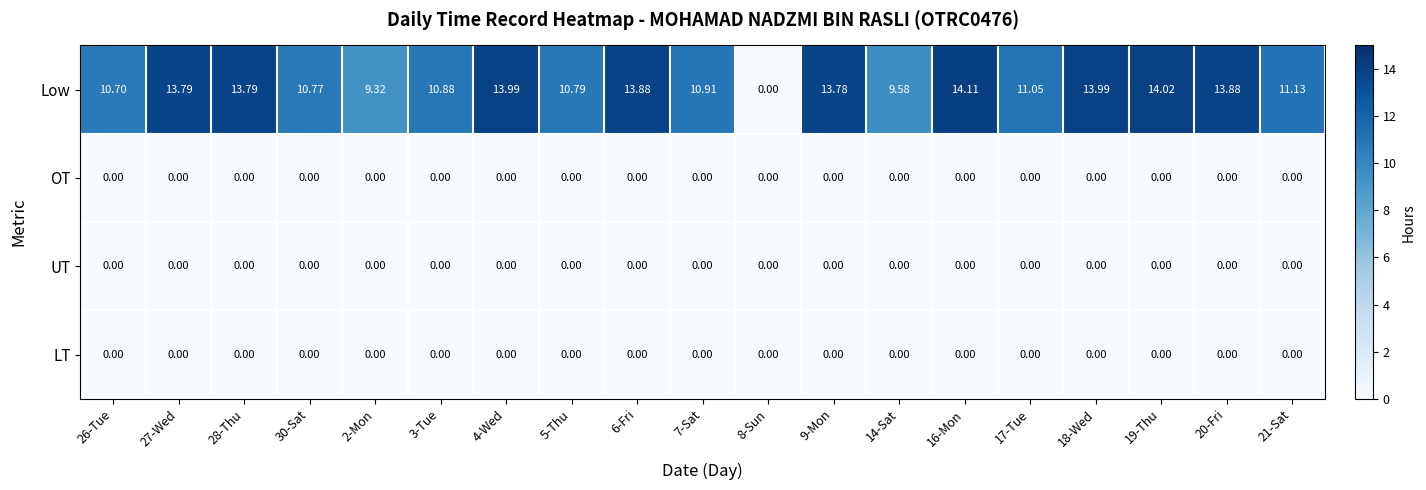

Which series has the largest total across all categories?

Low